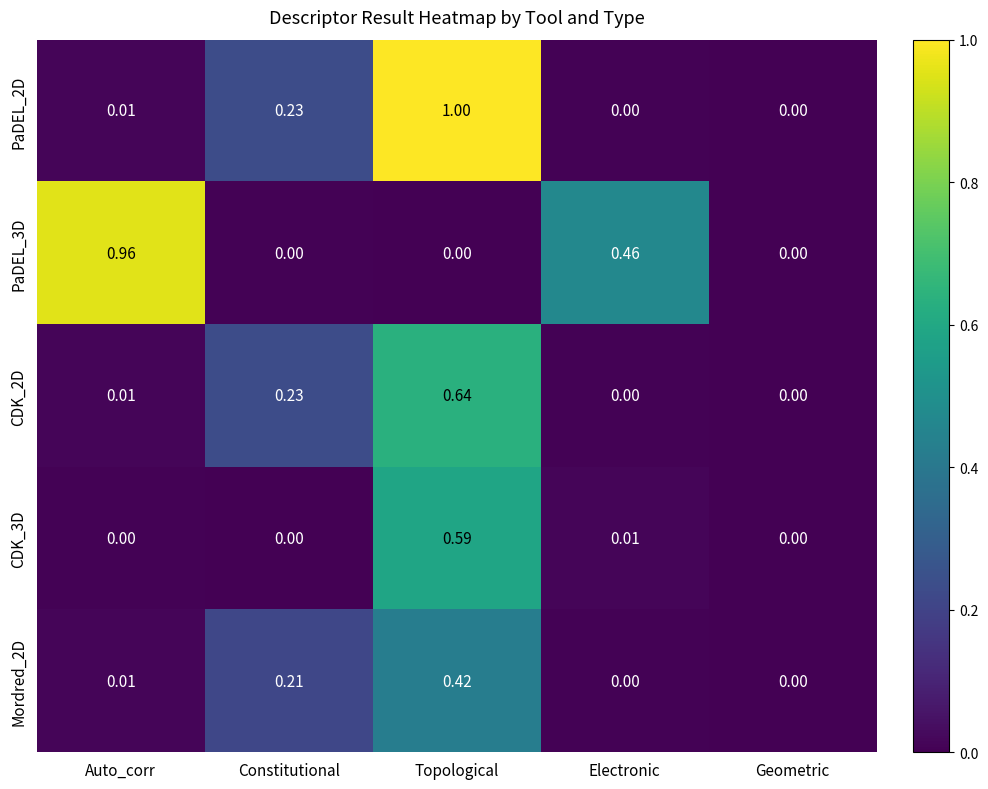

Rank the series by their maximum value, from highest to lowest.

PaDEL_2D, PaDEL_3D, CDK_2D, CDK_3D, Mordred_2D